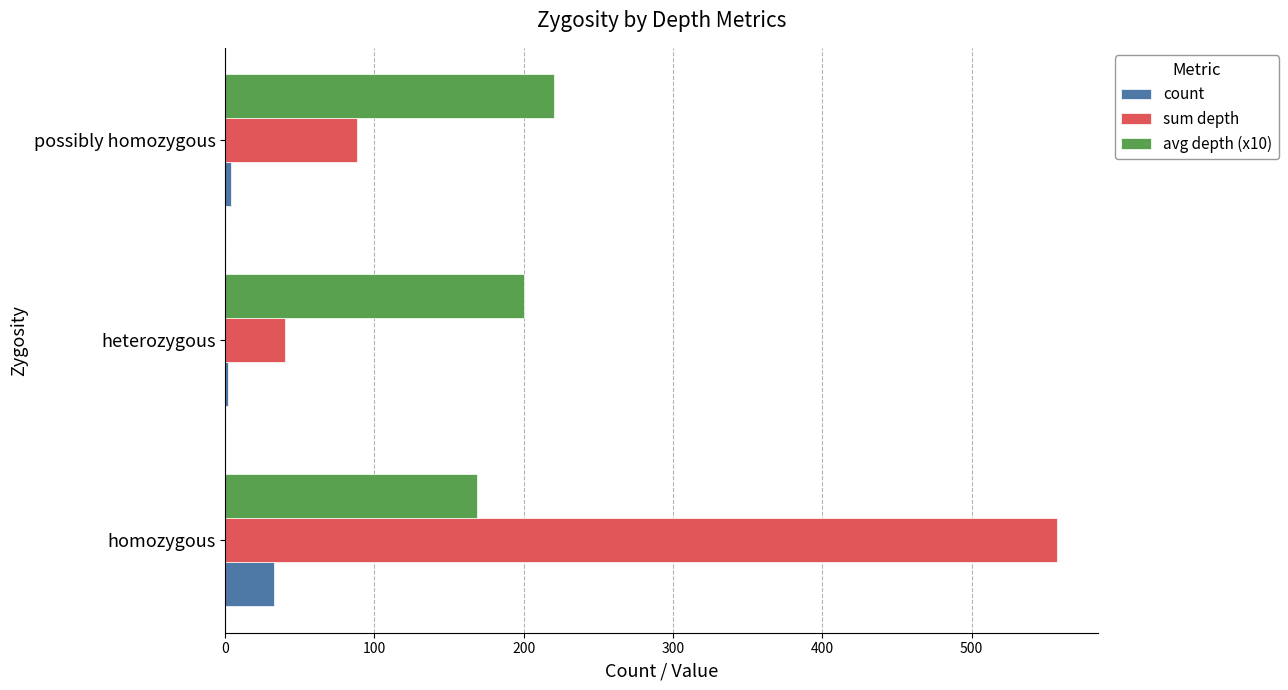

Which series has the largest total across all categories?

sum depth